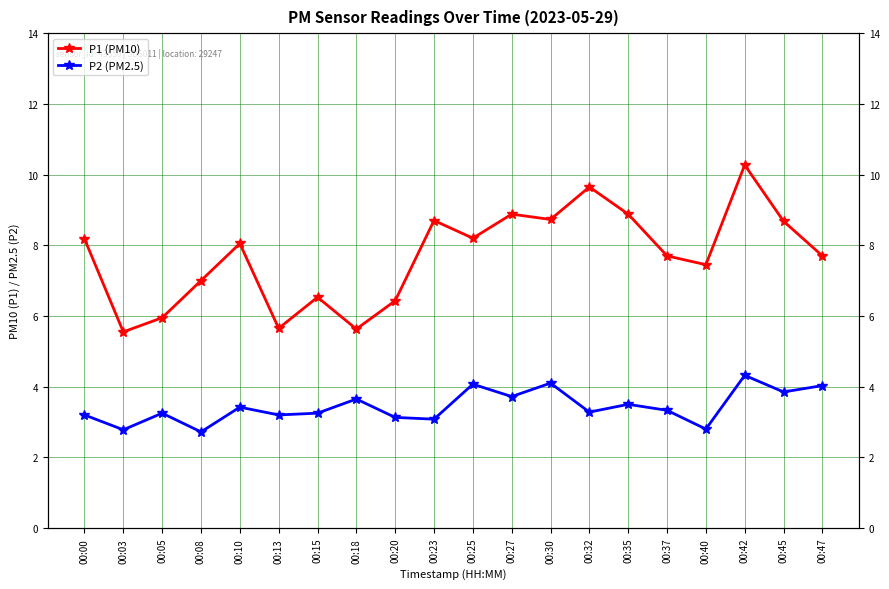

What is the value of the P1 (PM10) point at the 5th from the left?

8.1